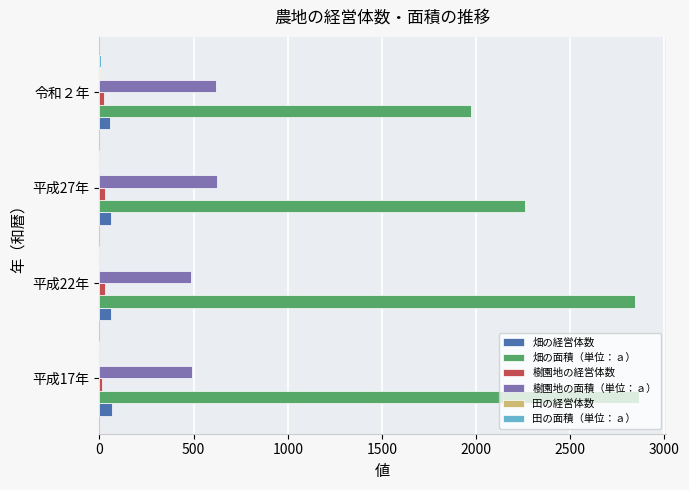

Which series changed the most between 平成22年 and 平成27年?

畑の面積（単位：ａ）